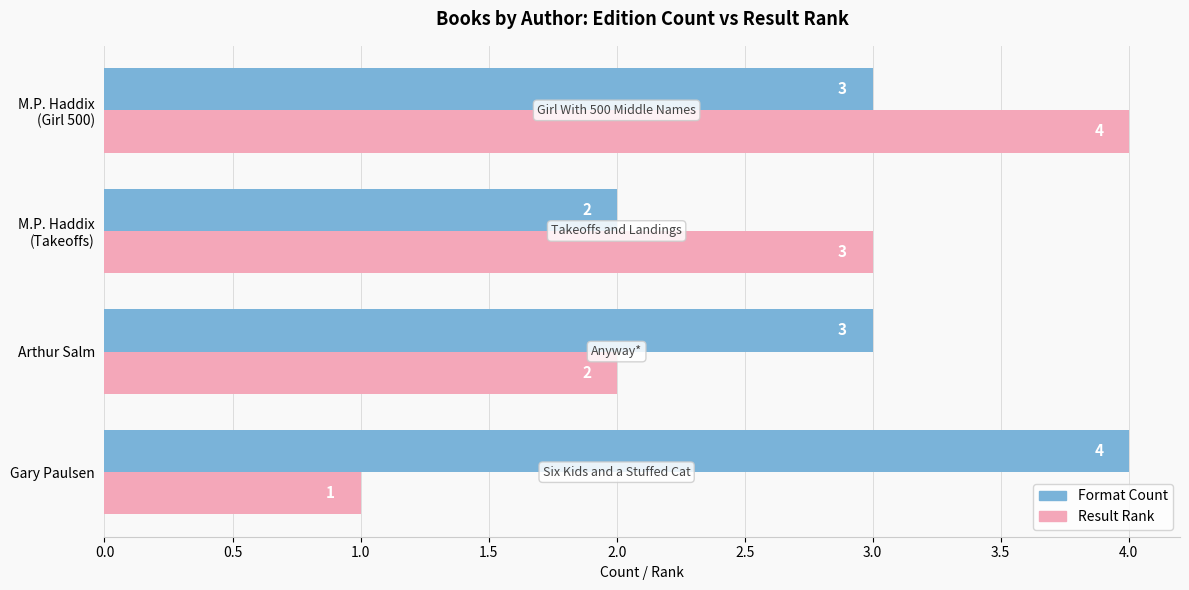

How many Result Rank values are between 2 and 4?

3